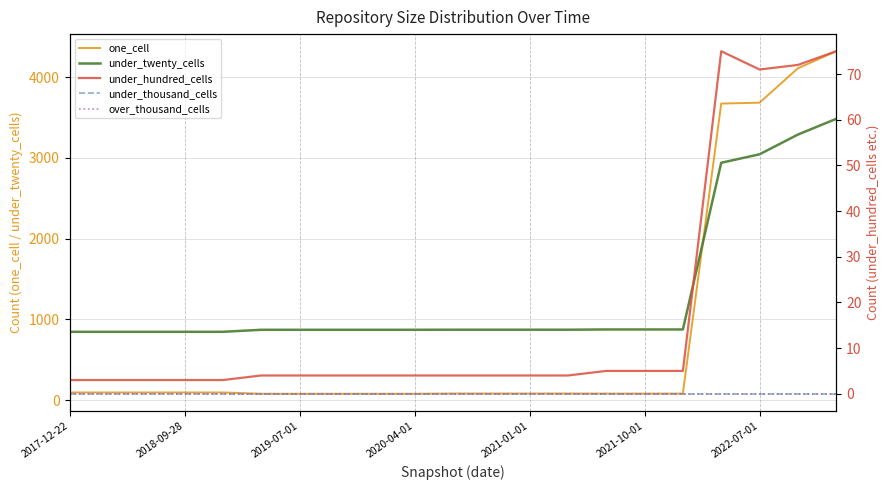

What is the value of the under_hundred_cells point at the 1st from the left?

3